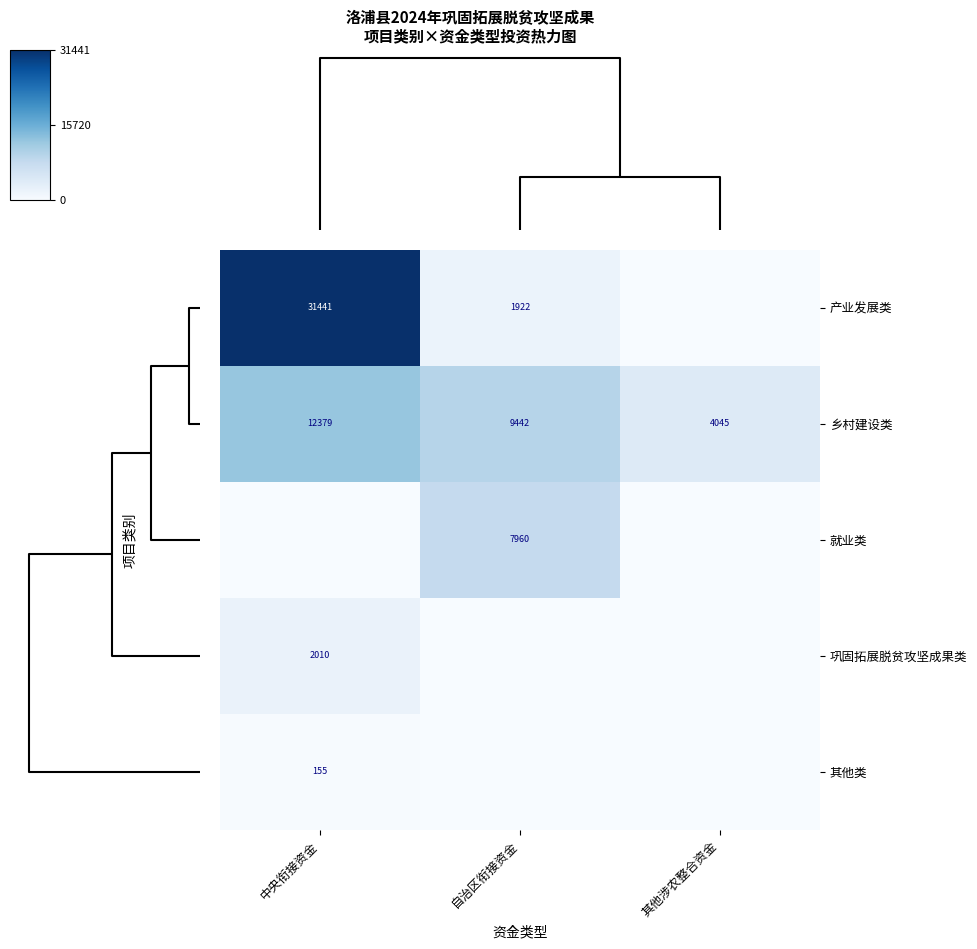

What is the difference between the 产业发展类 values at 自治区衔接资金 and 中央衔接资金?

29519